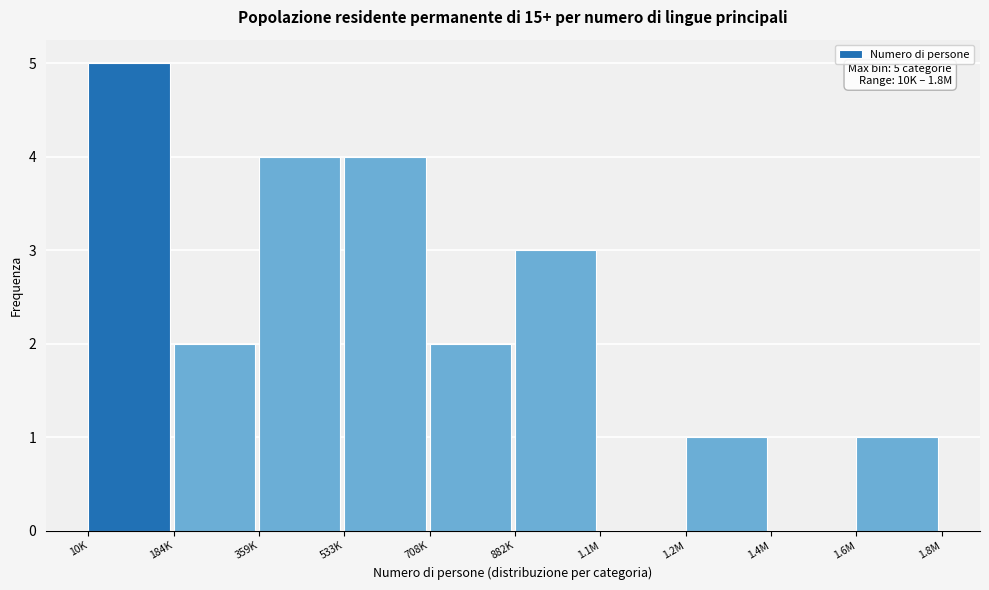

Reading right to left, extract all data points from this chart.

1.6M=1	1.4M=0	1.2M=1	1.1M=0	882K=3	708K=2	533K=4	359K=4	184K=2	10K=5